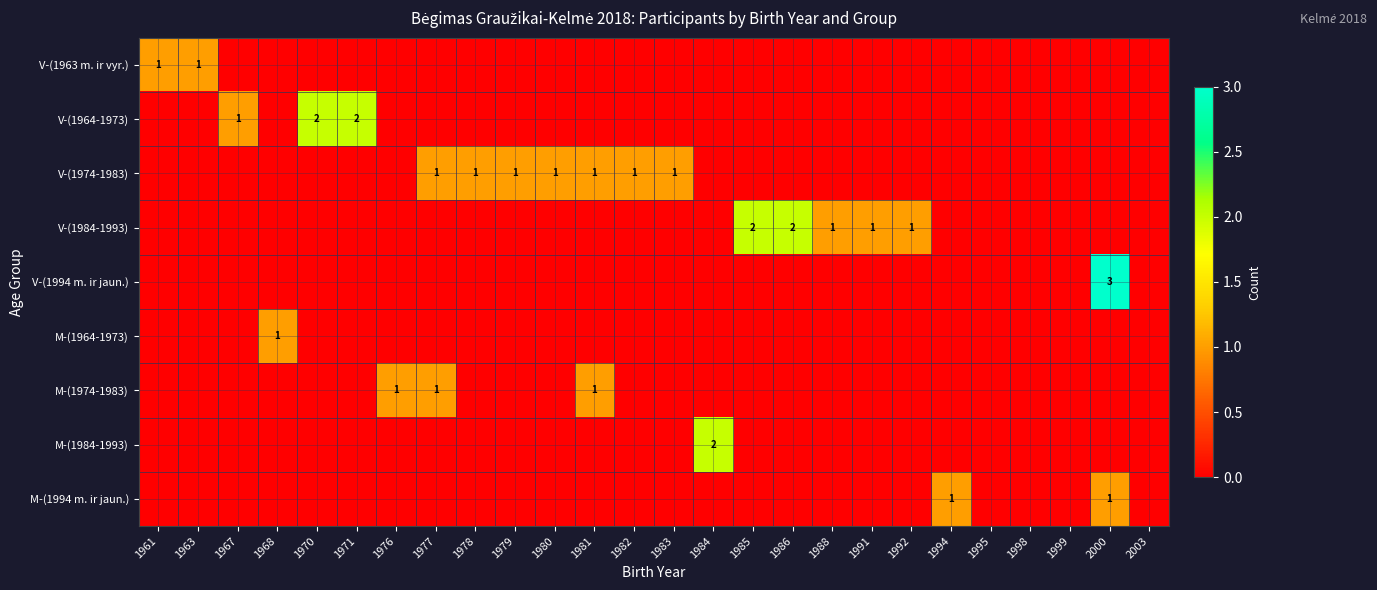

Rank the series at 1994 from highest to lowest value.

M-(1994 m. ir jaun.), V-(1963 m. ir vyr.), V-(1964-1973), V-(1974-1983), V-(1984-1993), V-(1994 m. ir jaun.), M-(1964-1973), M-(1974-1983), M-(1984-1993)